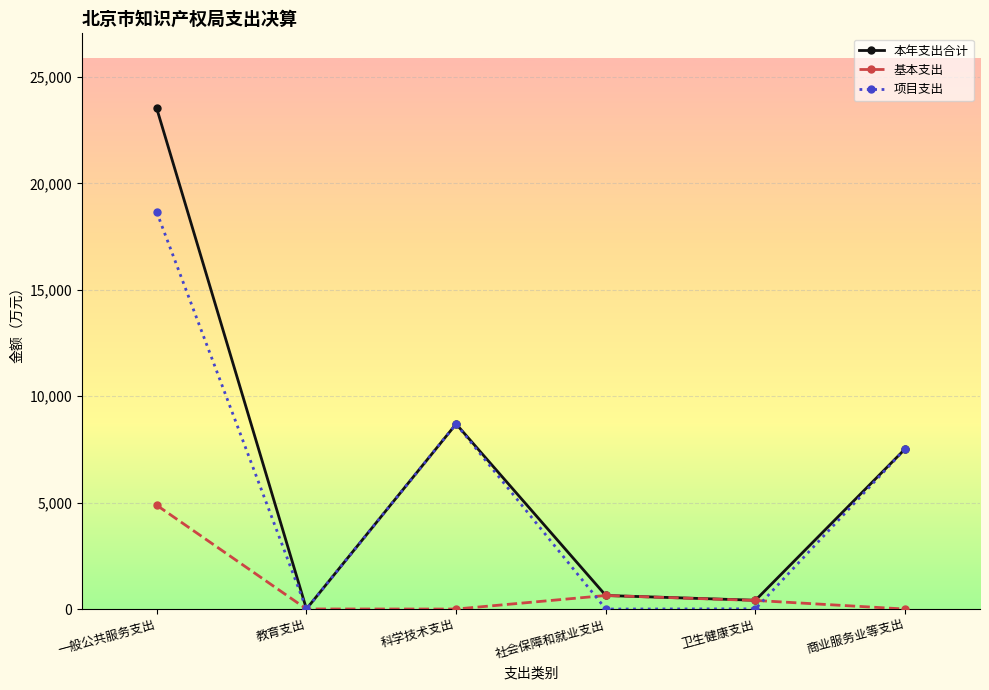

What is the spread (max minus min) of values at 商业服务业等支出?

7526.0